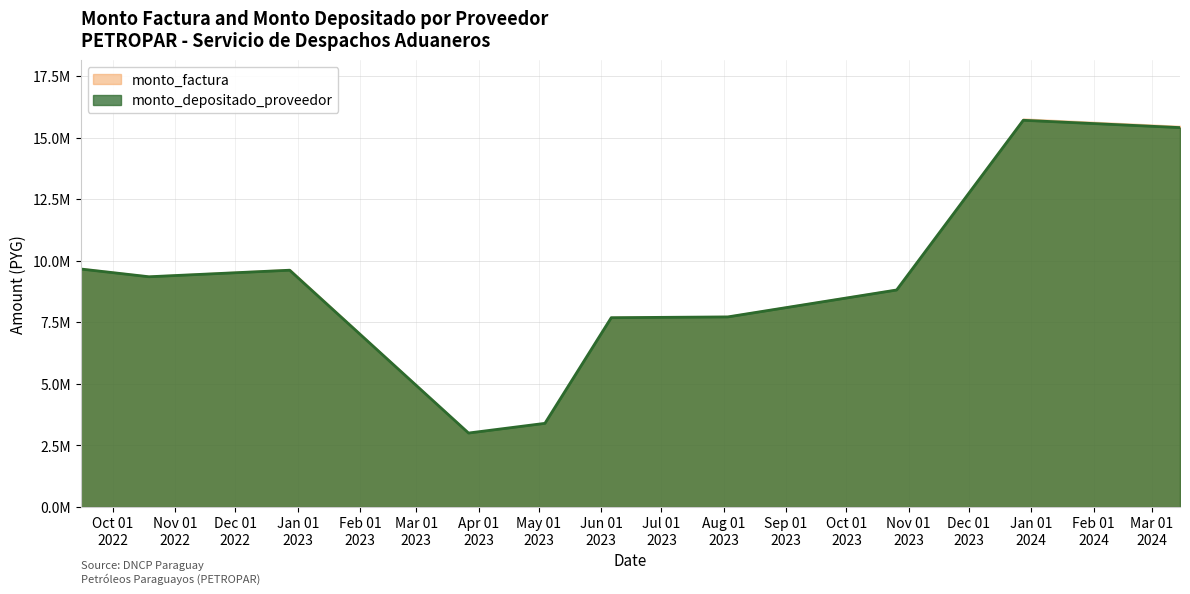

Reading left to right, extract all data points from this chart.

monto_factura: 2022-09-15=9700314	2022-10-19=9384235	2022-12-28=9659878	2023-03-27=3017777	2023-05-04=3413113	2023-06-06=7722960	2023-08-03=7754864	2023-10-26=8852889	2023-12-28=15776109	2024-03-15=15477284
monto_depositado_proveedor: 2022-09-15=9665040	2022-10-19=9350111	2022-12-28=9615969	2023-03-27=3004059	2023-05-04=3397600	2023-06-06=7687857	2023-08-03=7719614	2023-10-26=8812649	2023-12-28=15704399	2024-03-15=15406933